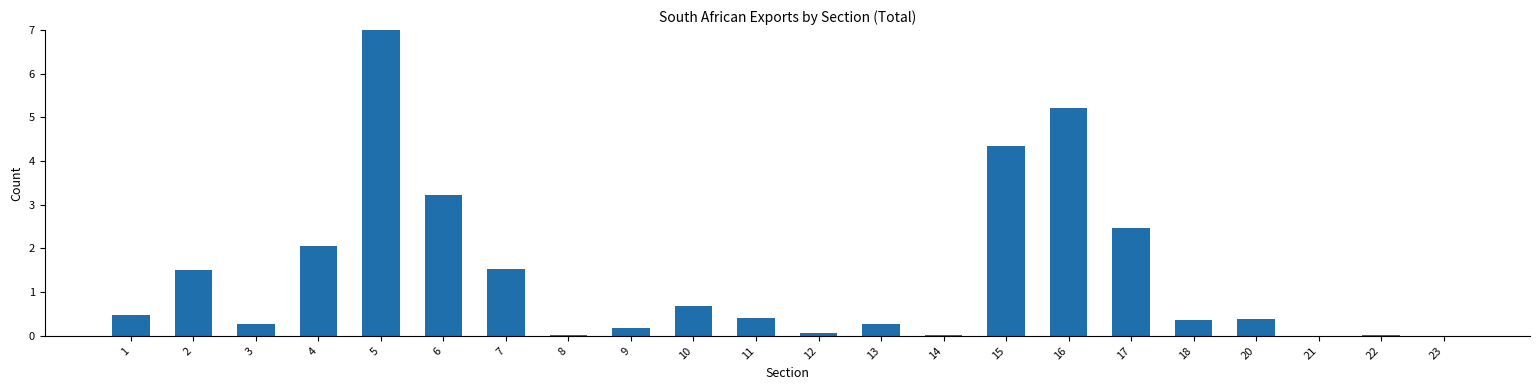

At which label is the value closest to 3?

6